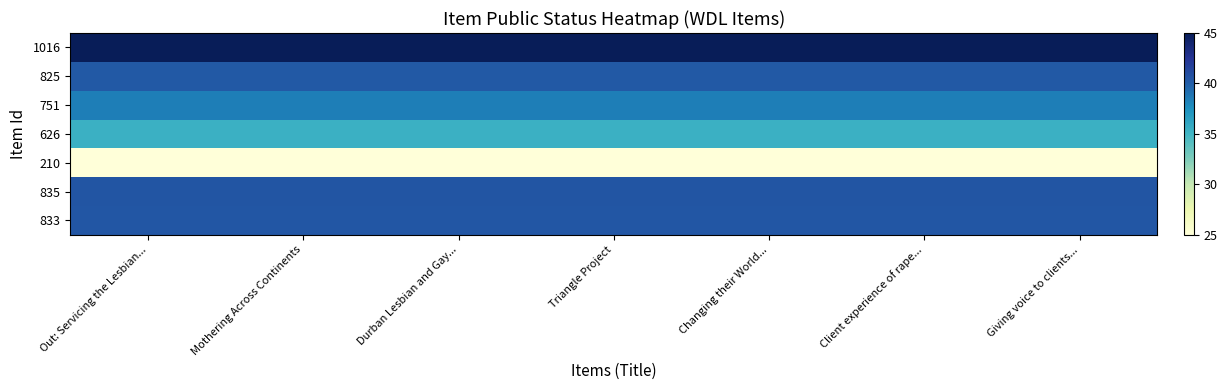

At which category is the sum across all series the highest?

Out: Servicing the Lesbian...